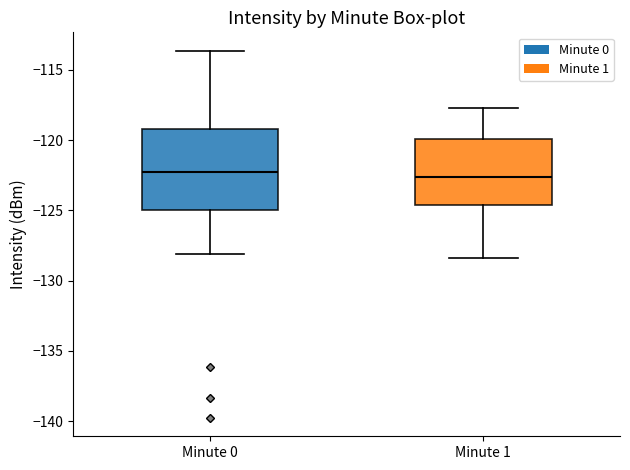

Reading left to right, read every box against the y-axis: the position of its median line, the range the box covers, and the ends of its whiskers. The values are not printed on the chart, so give them approximately, as read against the axis.

Minute 0: median -122.5, box -125.0 to -119.0, whiskers -128.0 to -113.5
Minute 1: median -122.5, box -124.5 to -120.0, whiskers -128.5 to -117.5